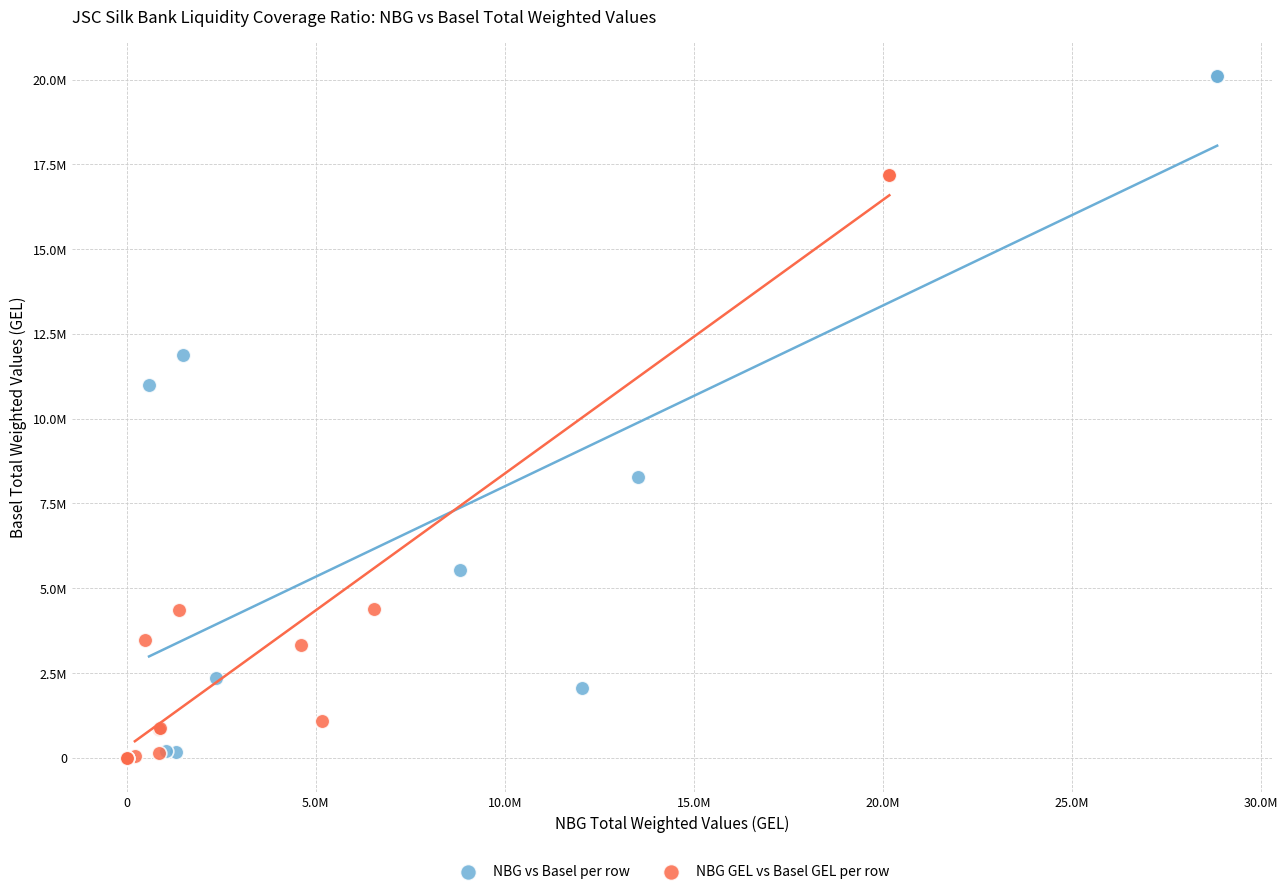

What are all the series names shown in the legend?

NBG vs Basel per row, NBG GEL vs Basel GEL per row